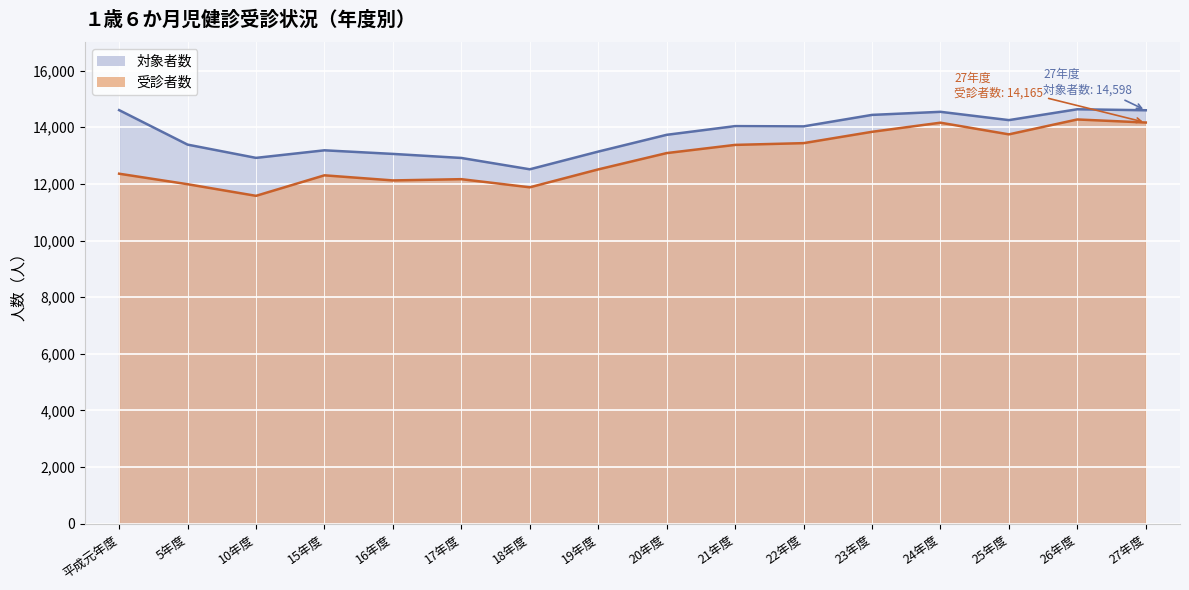

Which category has the highest value across all series?

26年度